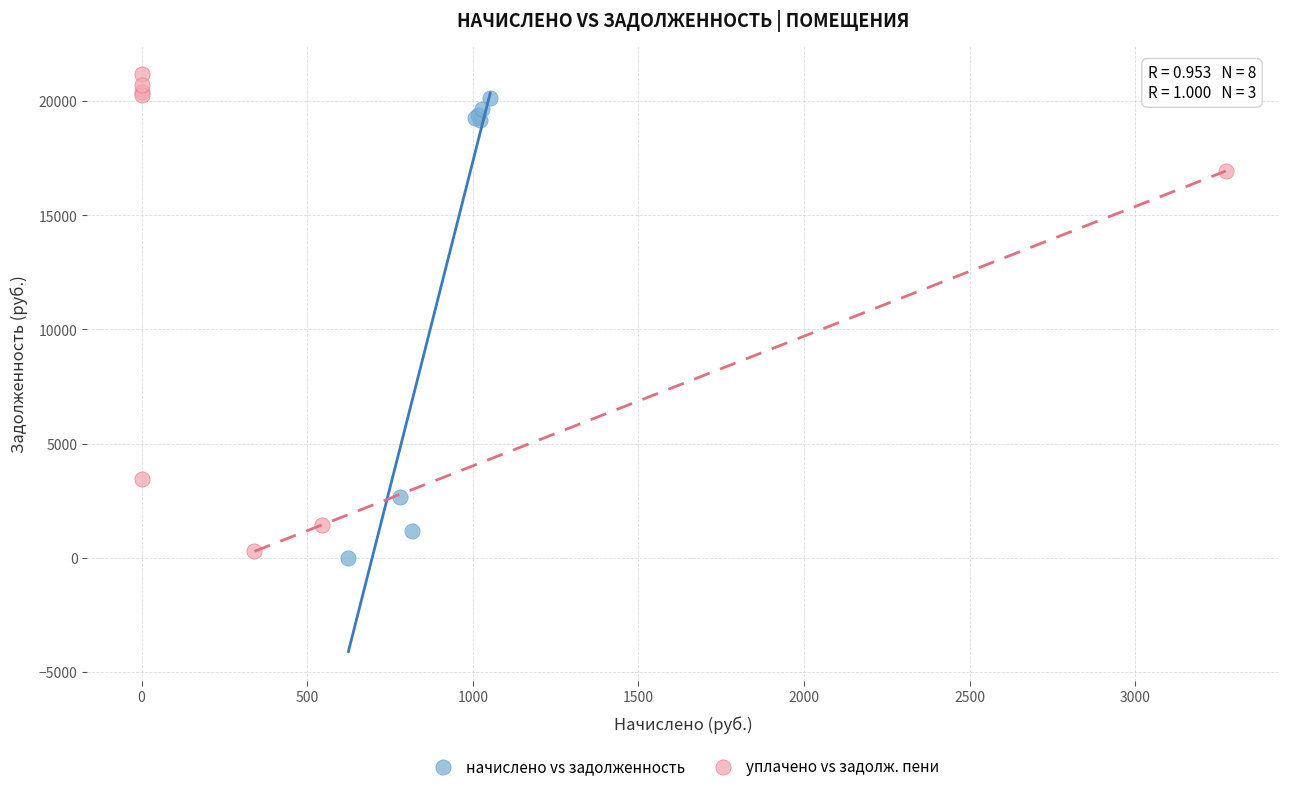

What are all the series names shown in the legend?

начислено vs задолженность, уплачено vs задолж. пени